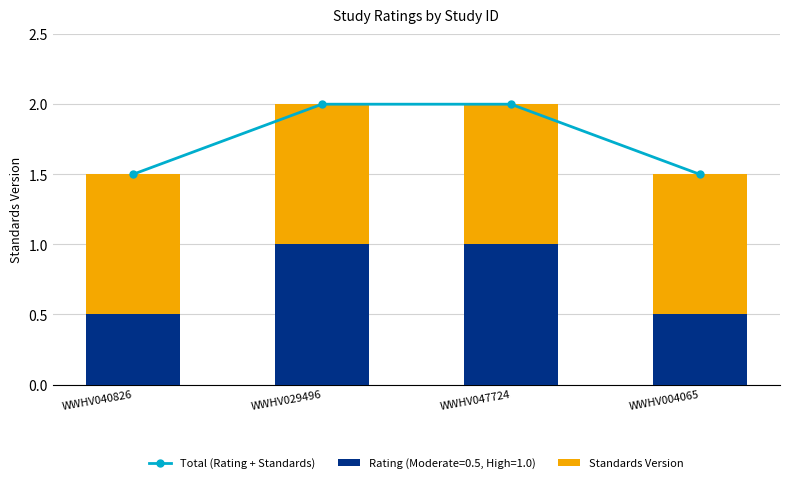

What is the value of the Standards Version bar at the 1st from the left?

1.0